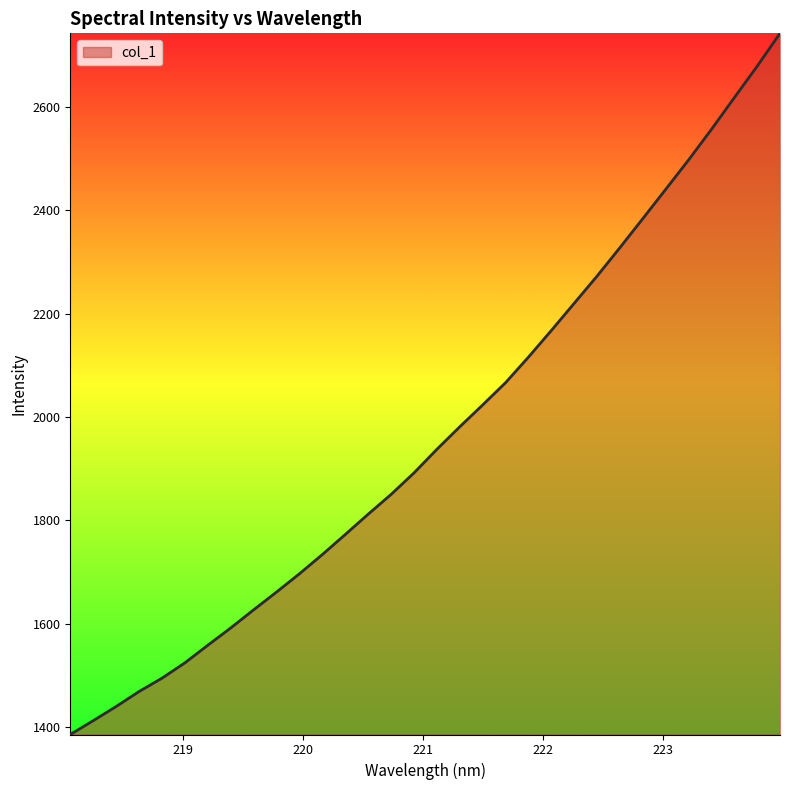

What is the greatest value displayed?

2742.5